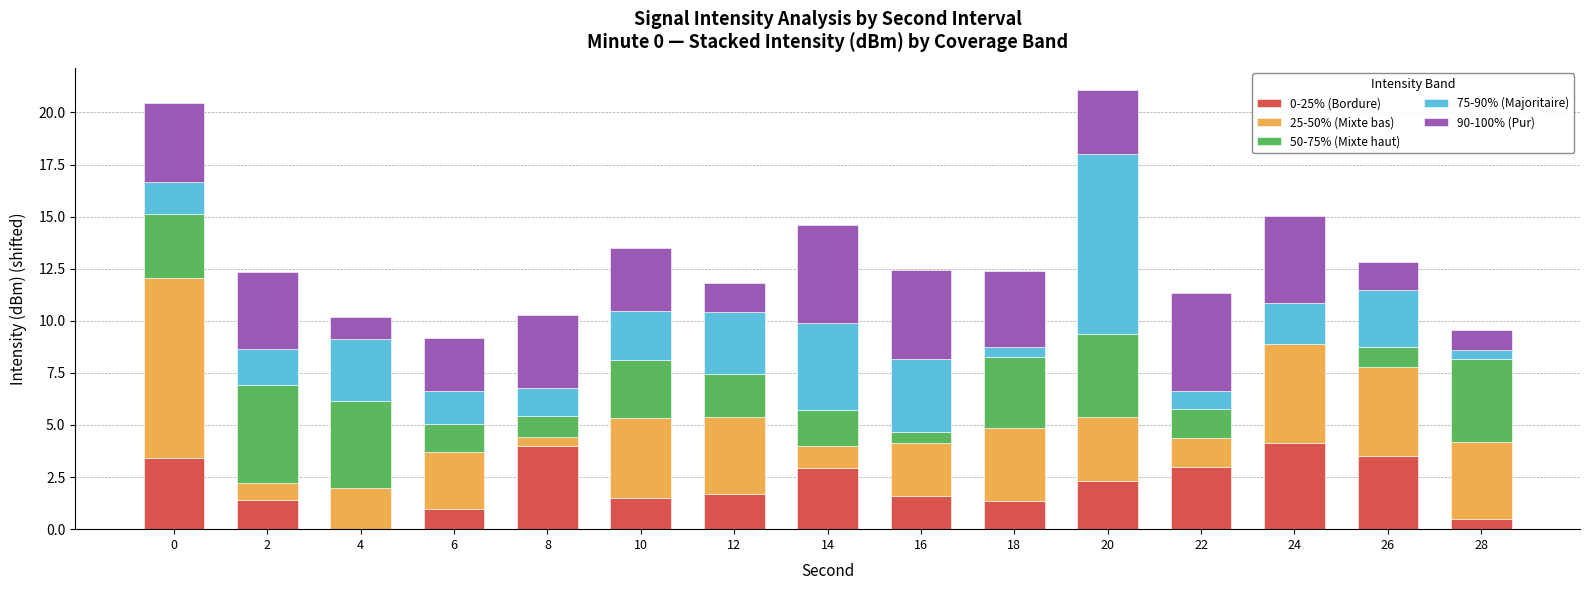

Read the 0-25% (Bordure) value at 26.

3.5